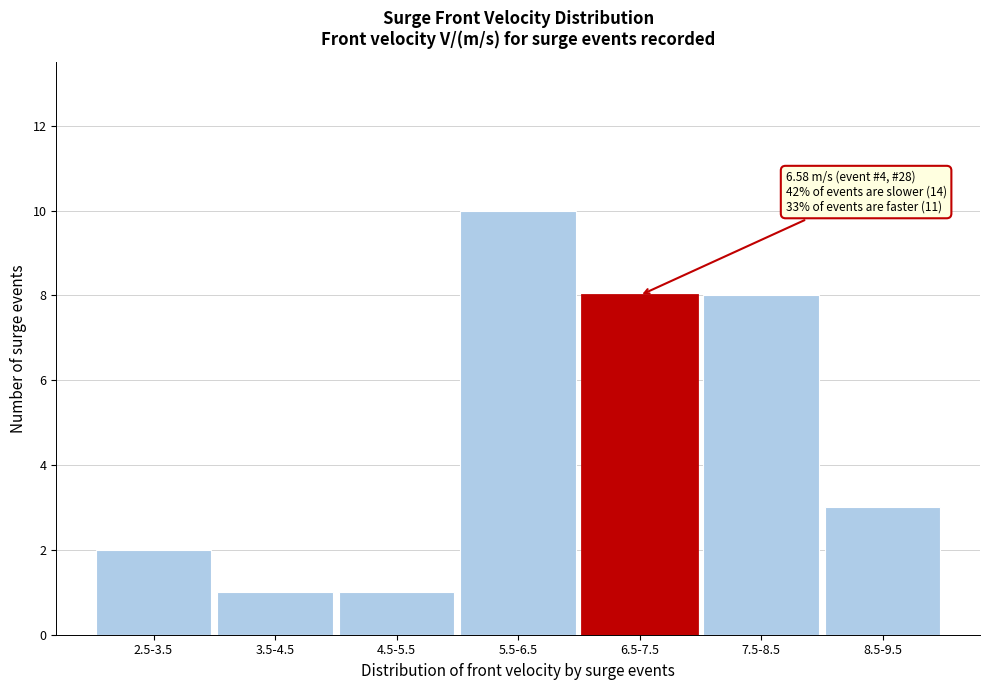

Reading left to right, extract all data points from this chart.

2.5-3.5=2	3.5-4.5=1	4.5-5.5=1	5.5-6.5=10	6.5-7.5=8	7.5-8.5=8	8.5-9.5=3